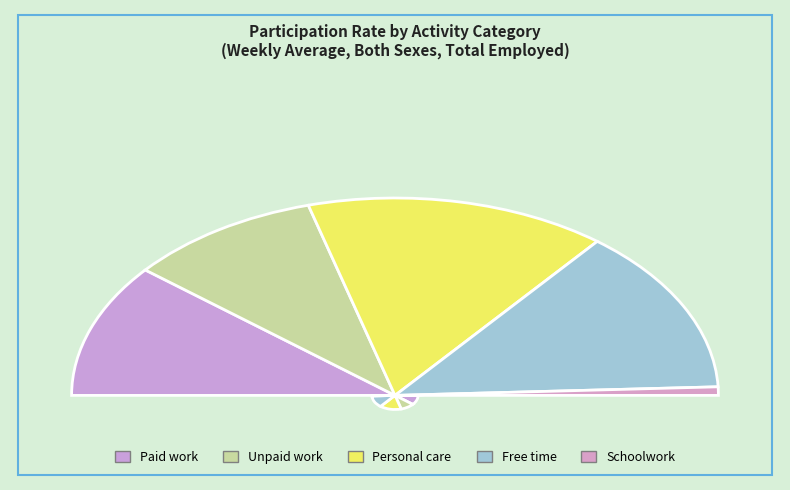

What portion of the pie excludes Schoolwork?

98.6%